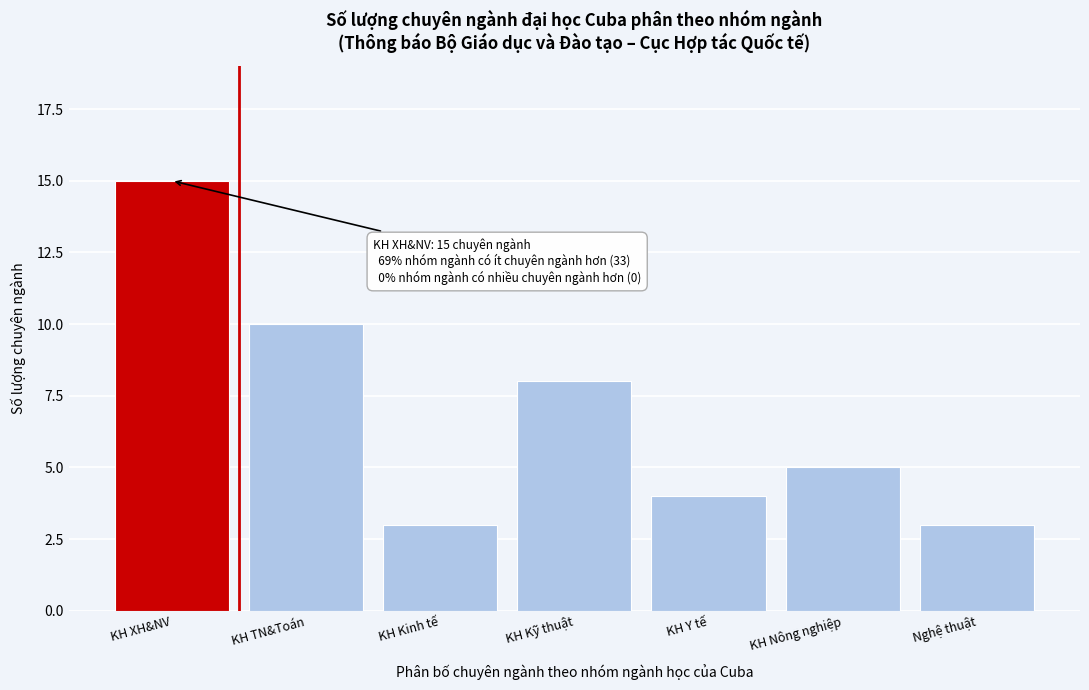

Reading right to left, transcribe all the data shown in this chart.

3	5	4	8	3	10	15